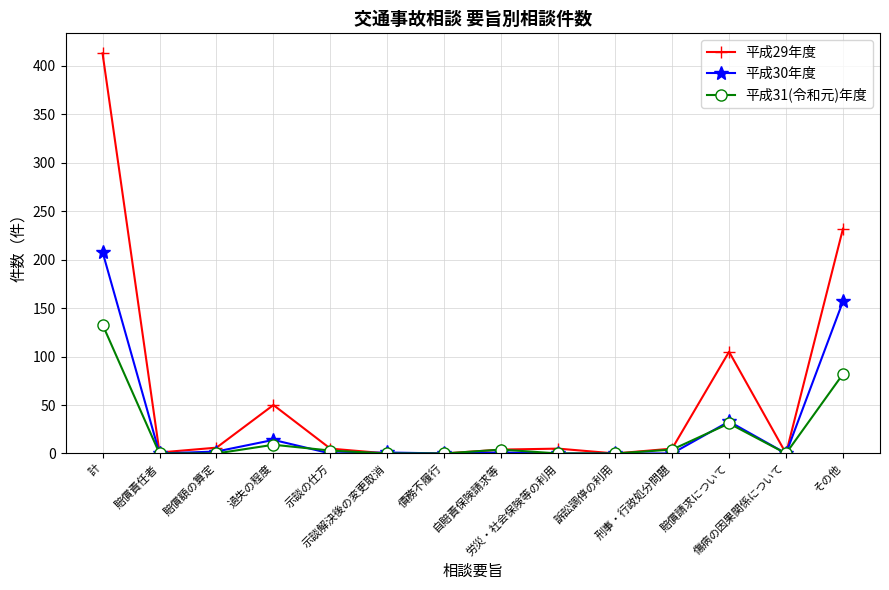

What is the sum of all 平成30年度 values?

416